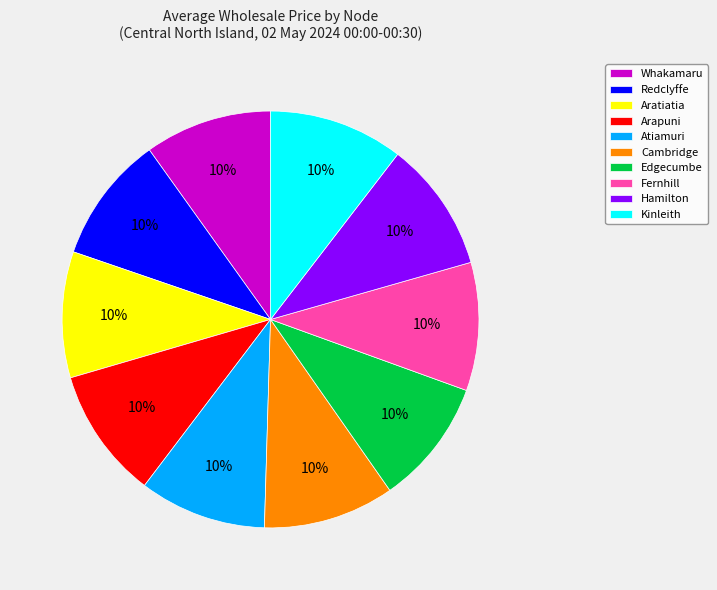

To the nearest percent, what portion does Cambridge represent?

10%